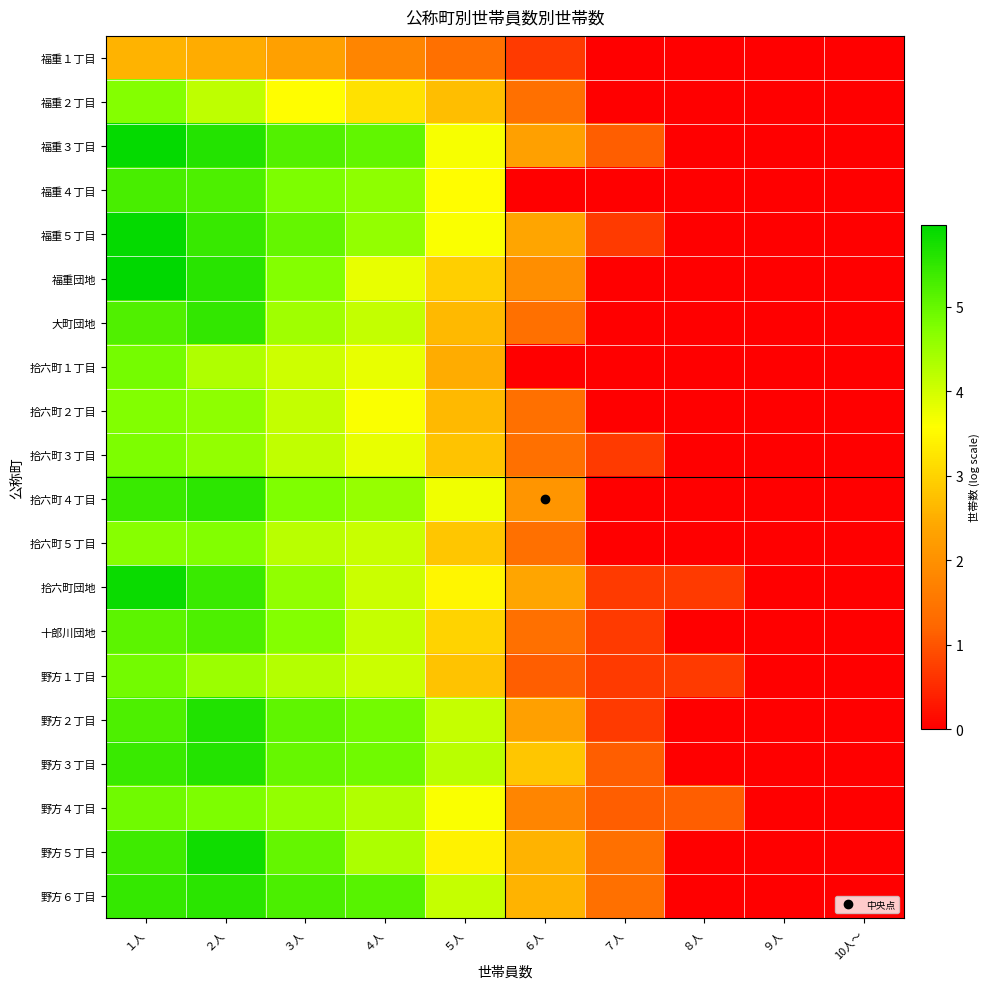

At how many categories does at least one series exceed 0?

8